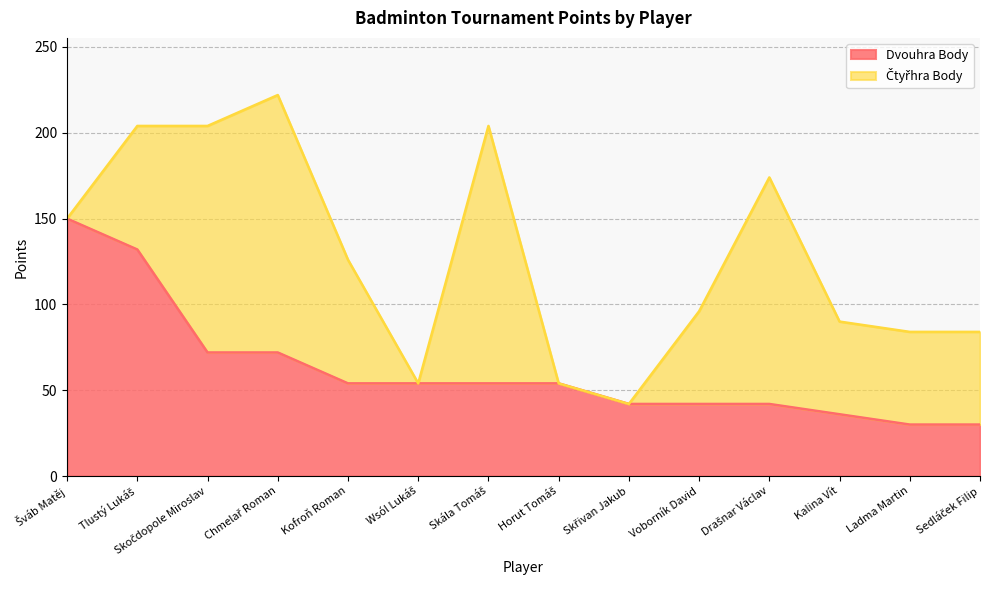

What is the approximate value at Skála Tomáš, to the nearest 50?

50